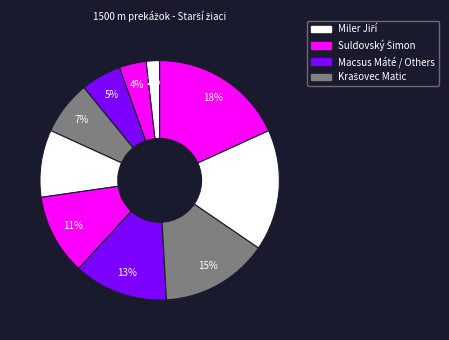

Is there any slice that represents more than half of the pie?

No